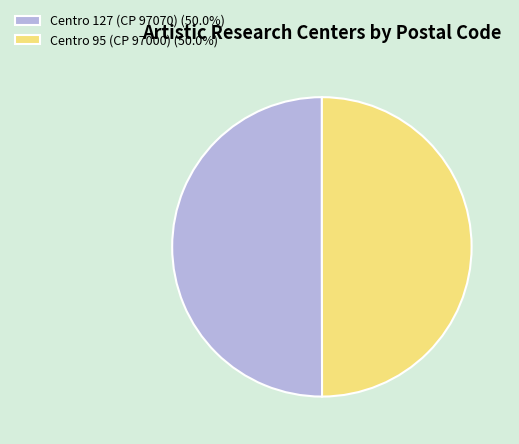

What is the ratio of the value at Centro 95 (CP 97000) (50.0%) to the value at Centro 127 (CP 97070) (50.0%)?

1.0